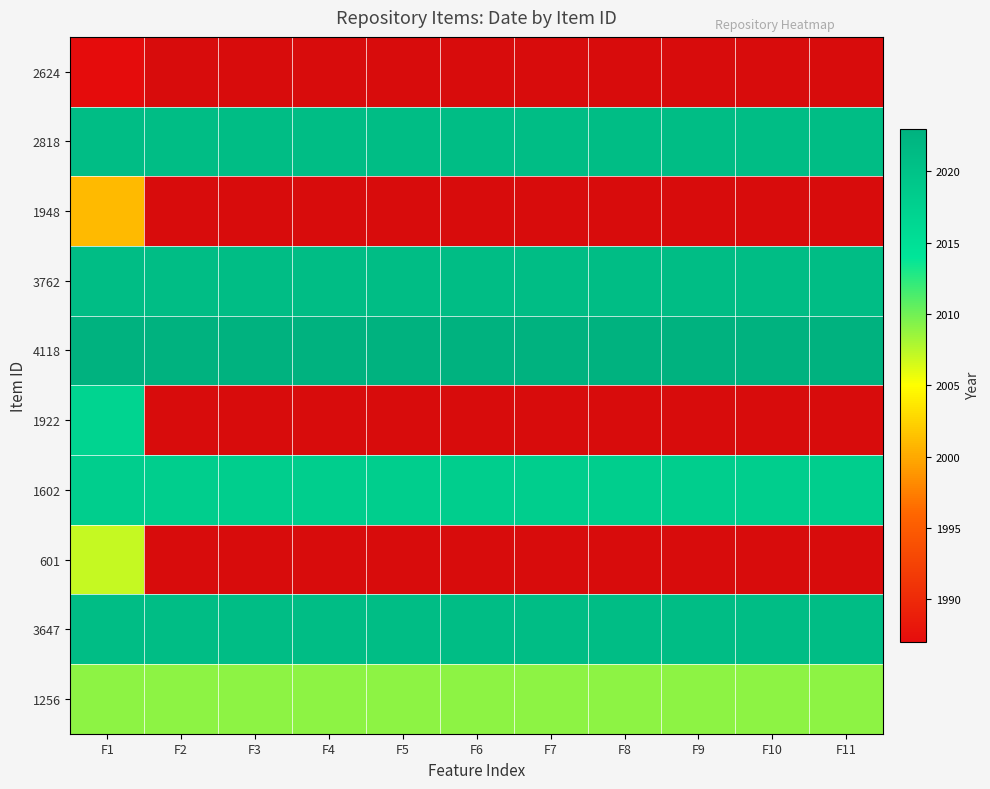

What is the average value of the 1256 series?

2009.0